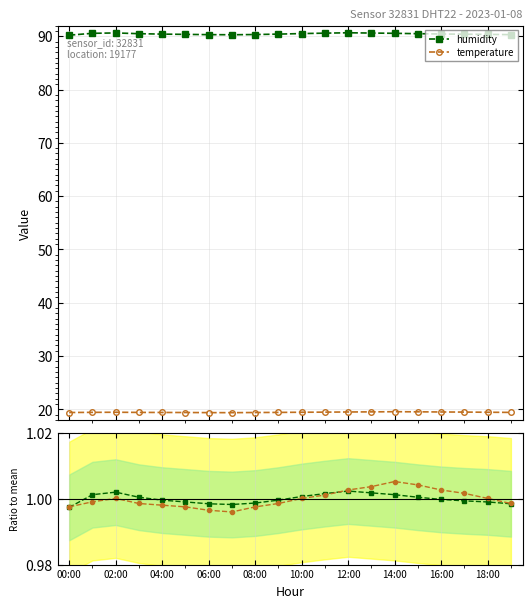

True or false: humidity and temperature intersect in this chart.

False